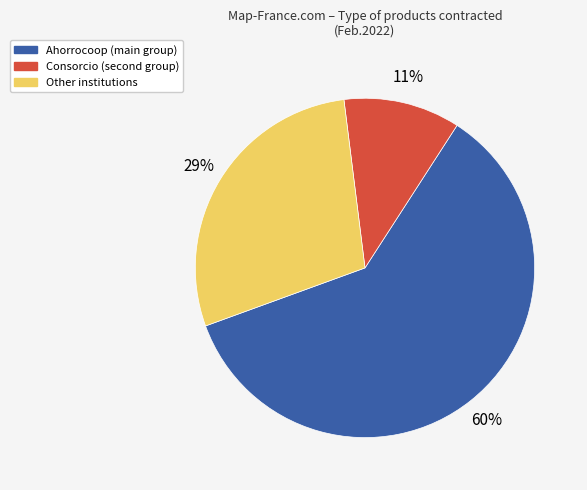

How many segments does this pie chart have?

3